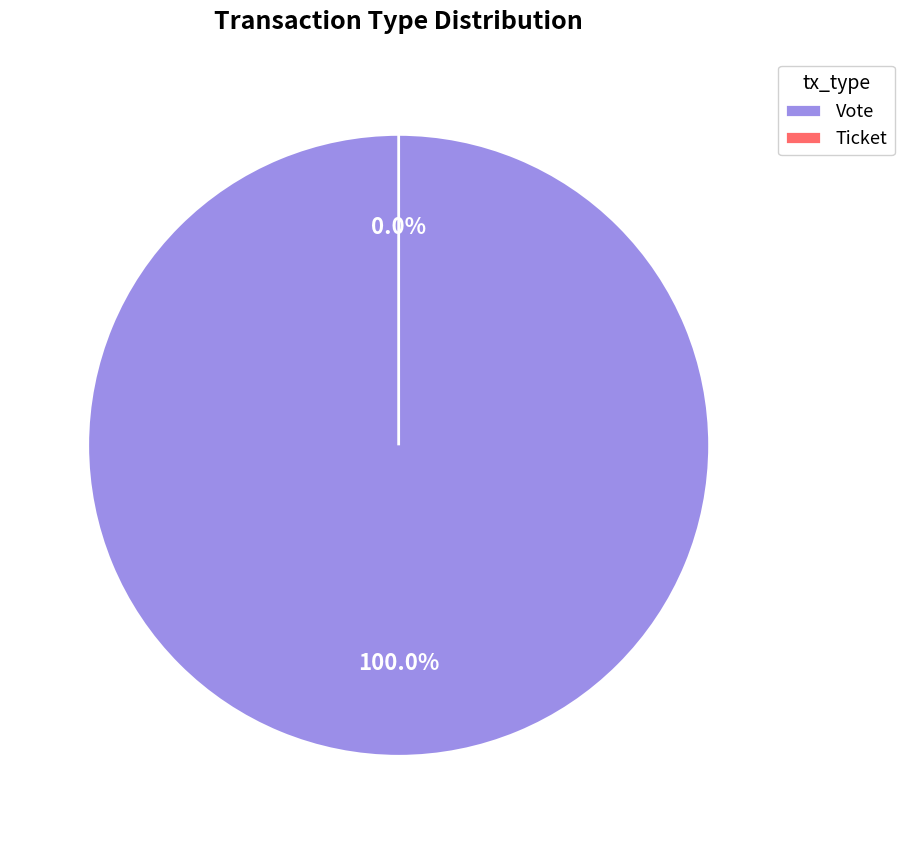

What is the change in value from Vote to Ticket?

-1